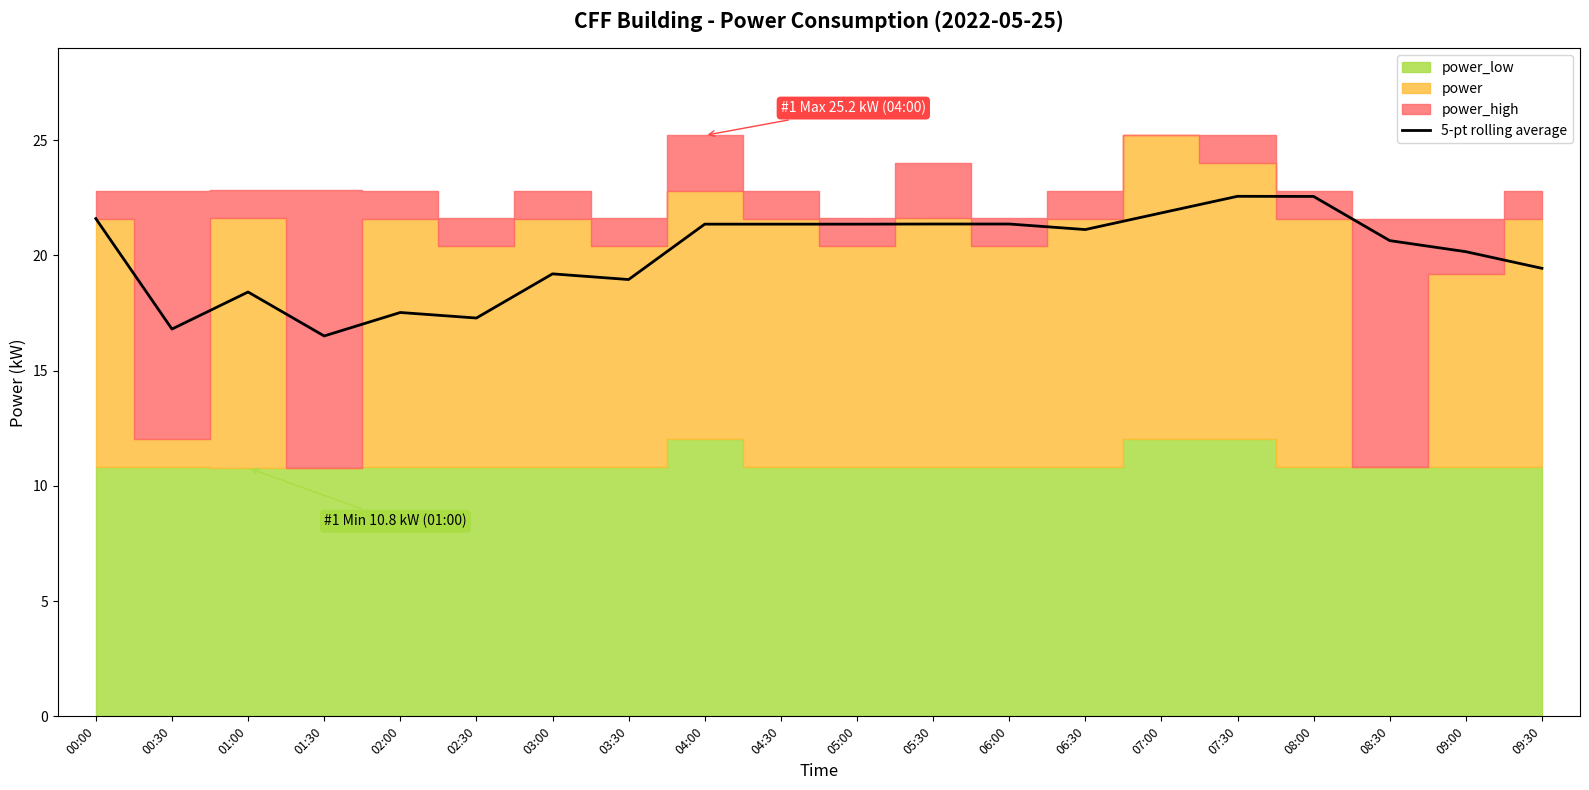

Which label corresponds to the smallest value in the chart?

01:30